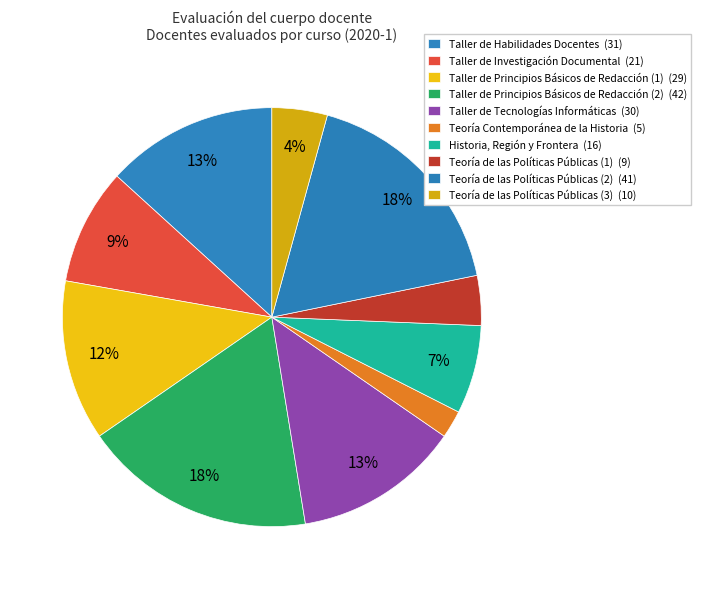

Which slice is the largest?

Taller de Principios Básicos de Redacción (2)